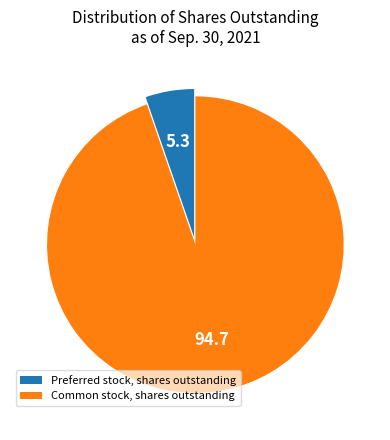

Rank the categories by value from lowest to highest.

Preferred stock, shares outstanding, Common stock, shares outstanding